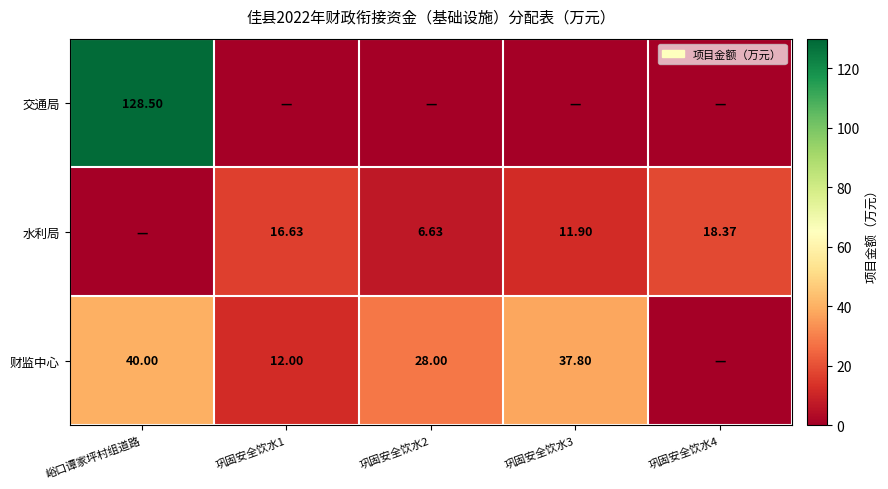

Is the value of 财监中心 at 巩固安全饮水1 greater than the value of 水利局 at 巩固安全饮水3?

Yes